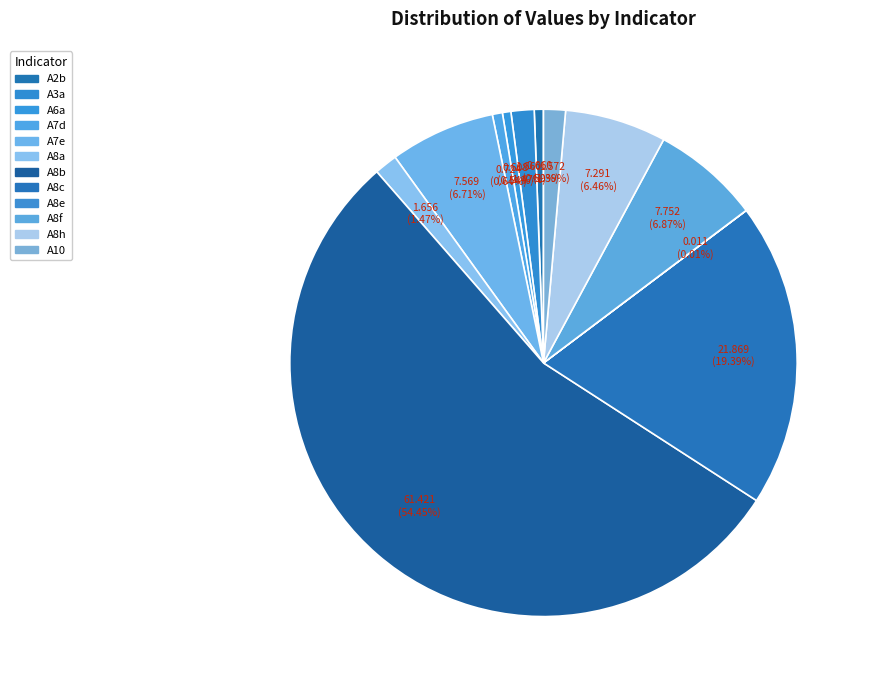

Rank the categories by value from lowest to highest.

A8e, A6a, A2b, A7d, A10, A8a, A3a, A8h, A7e, A8f, A8c, A8b